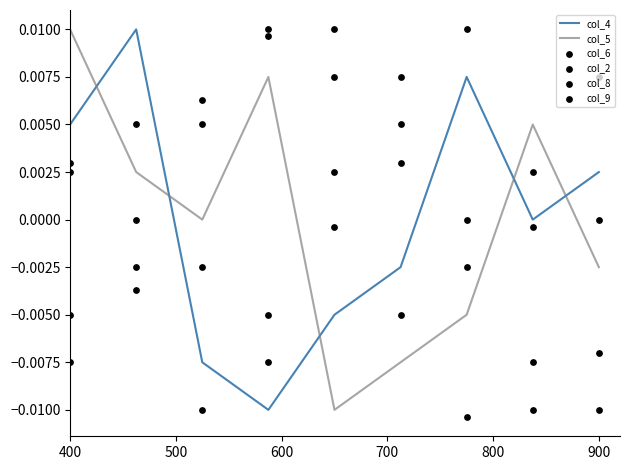

What are all the series names shown in the legend?

col_4, col_5, col_6, col_2, col_8, col_9